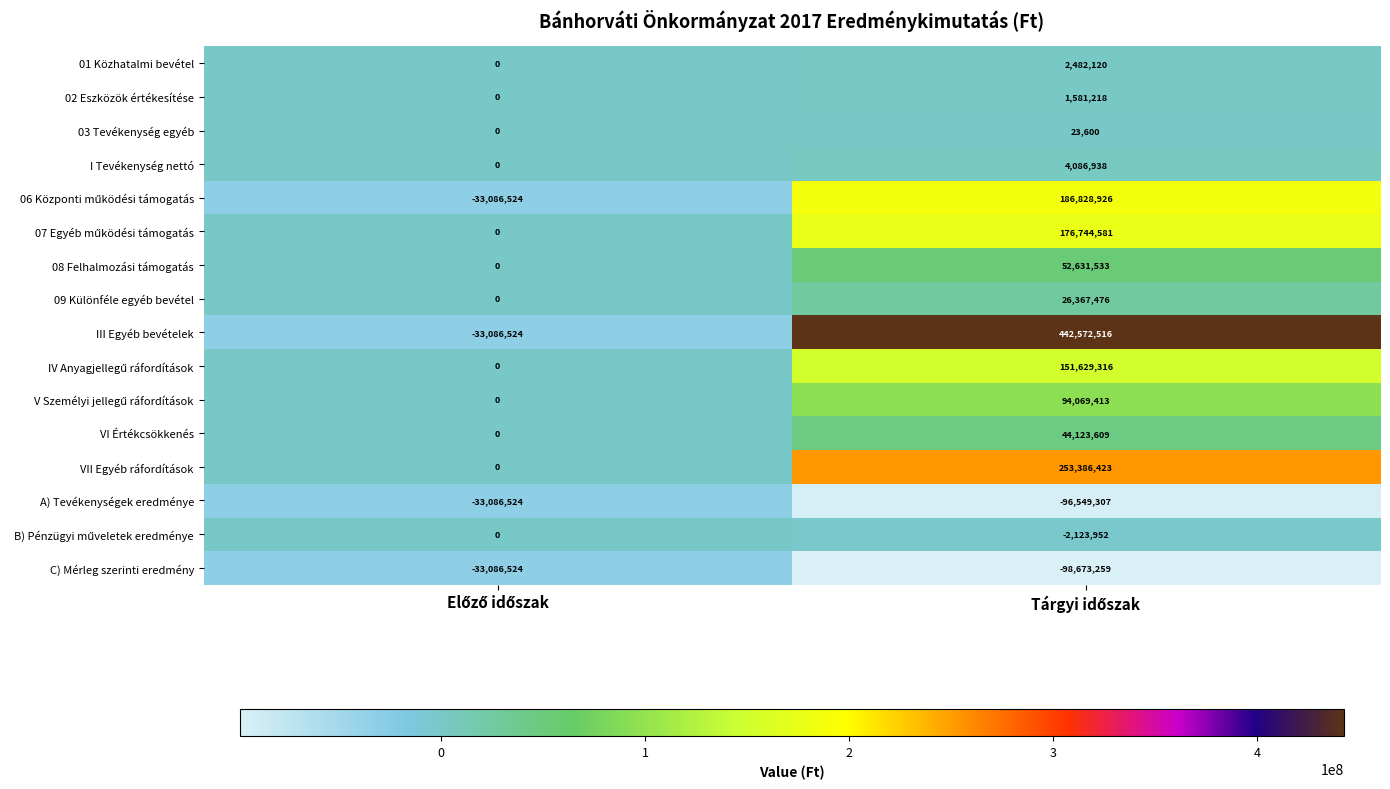

Which series has the widest spread of values?

III Egyéb bevételek